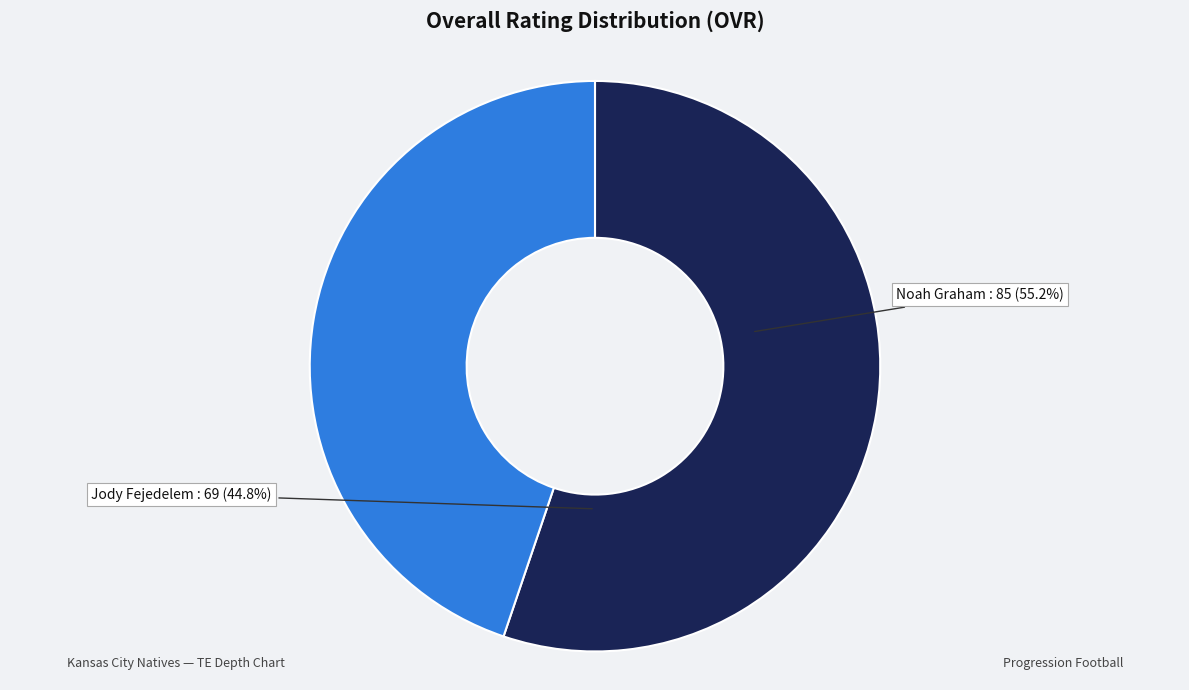

How many slices are in this pie chart?

2